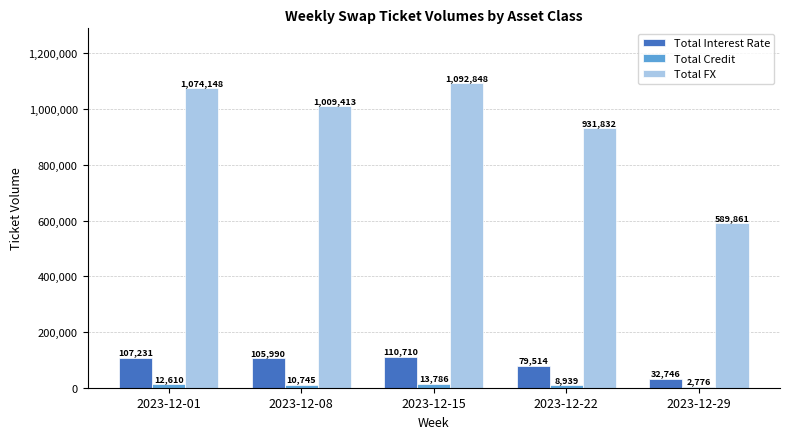

The value of Total Interest Rate at 2023-12-15 is 110710. True or false?

True